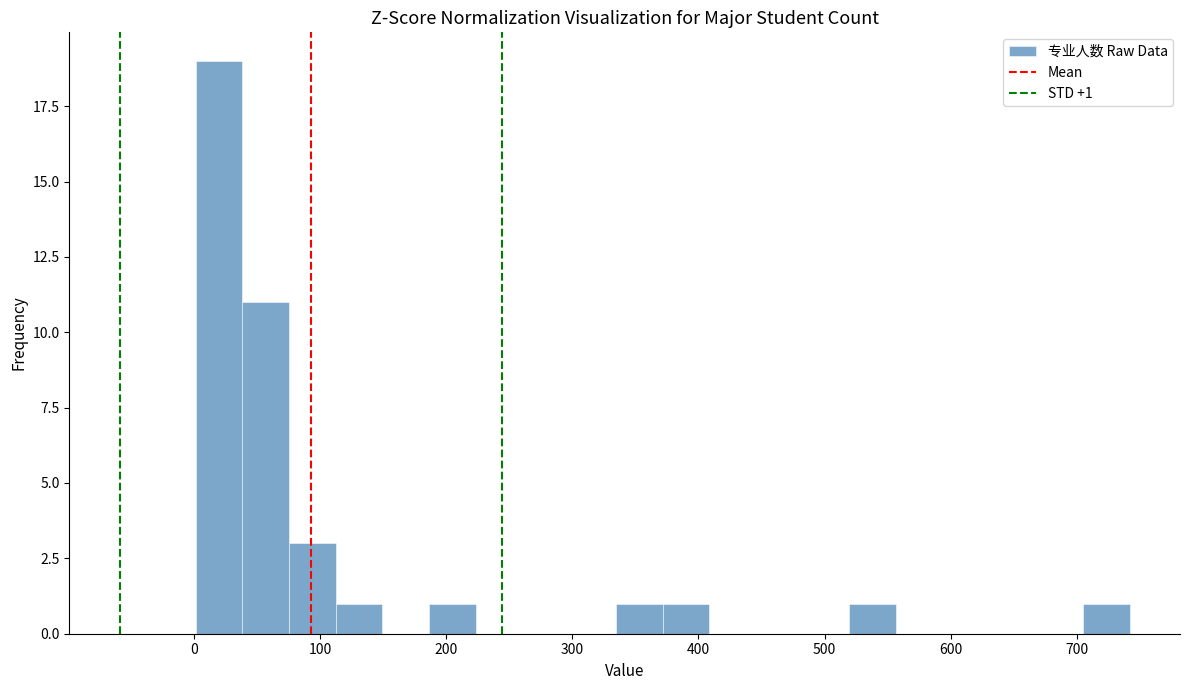

Read against the x-axis, roughly where is the centre of the tallest bar?

20